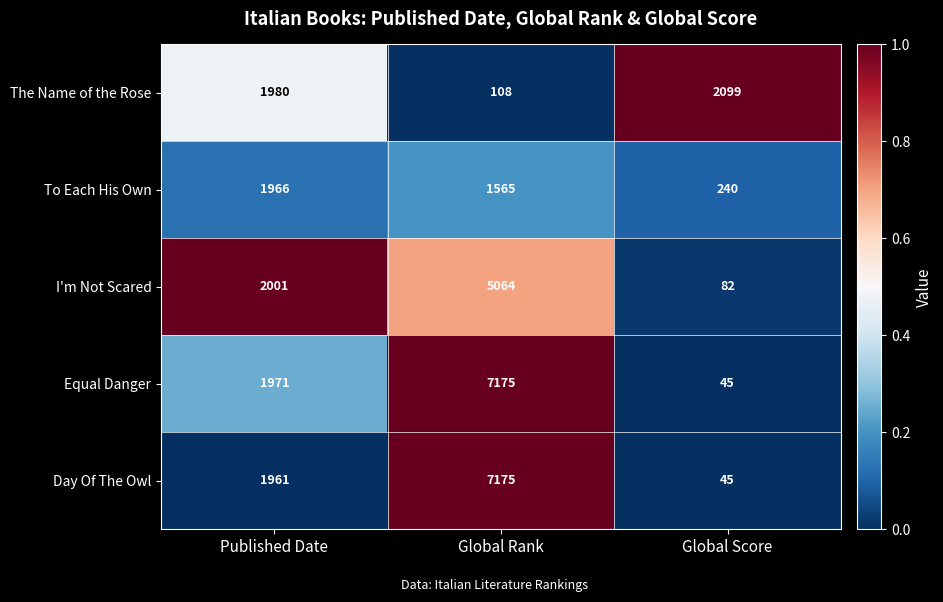

Is it true that To Each His Own equals 1966 at Published Date?

True